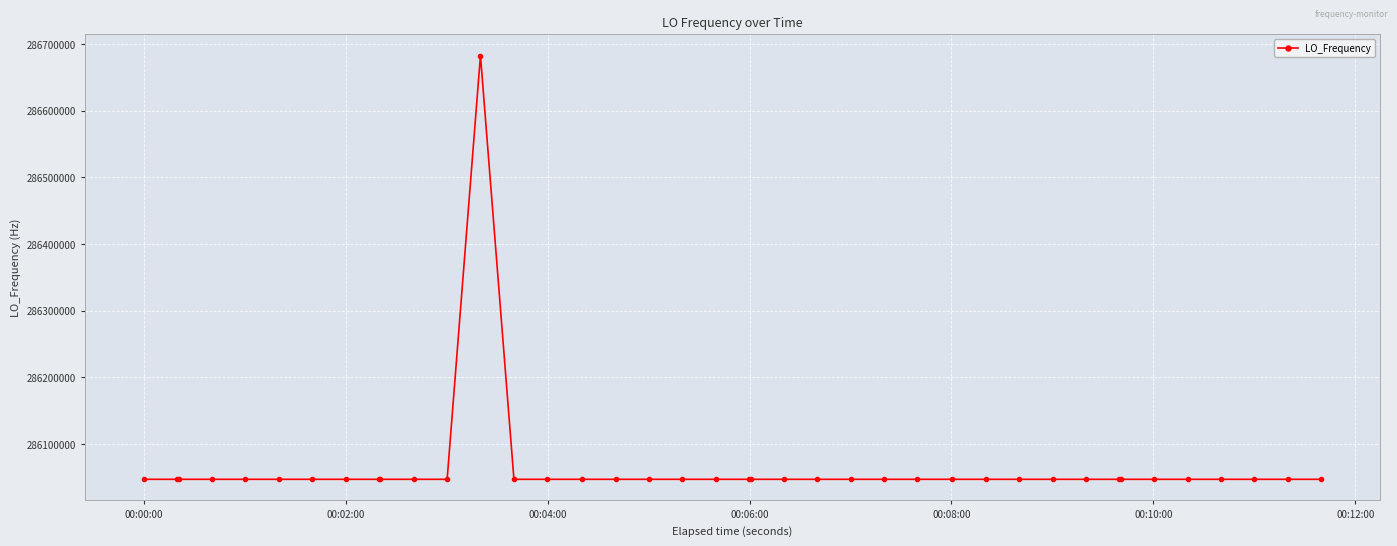

What is the value of the 24th point from the left?

286047000.3